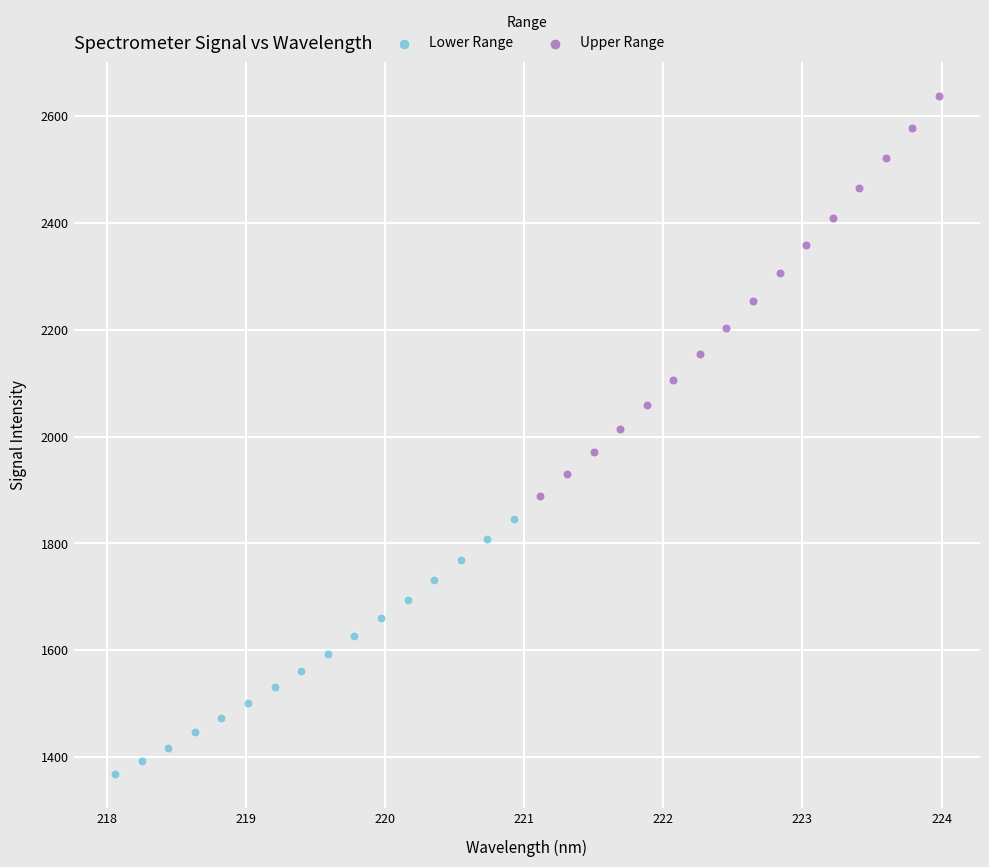

Which series contains the lowest Y value?

Lower Range